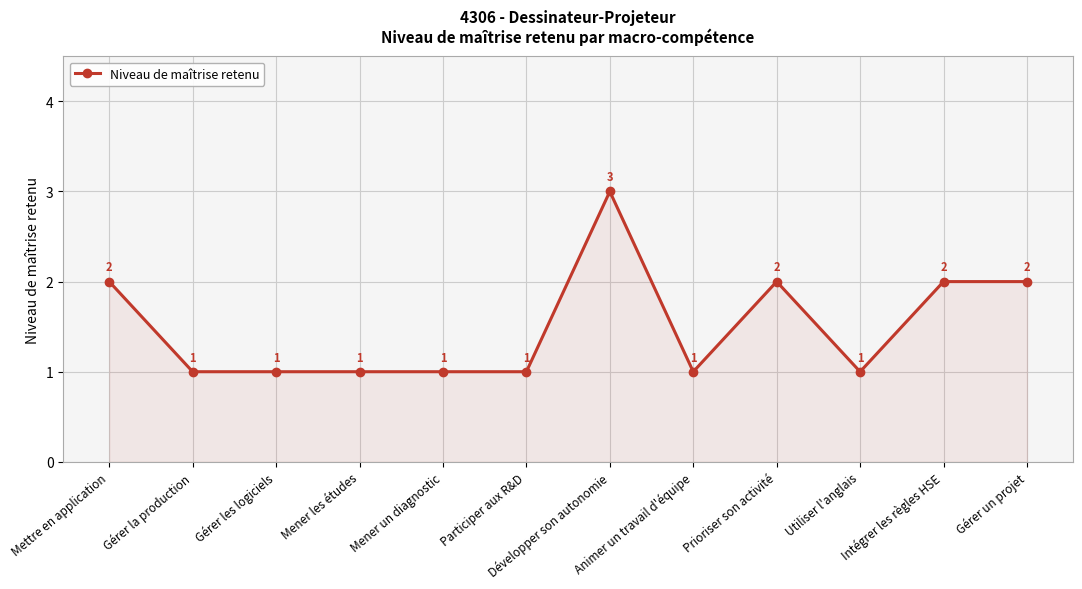

What is the maximum value shown in the chart?

3